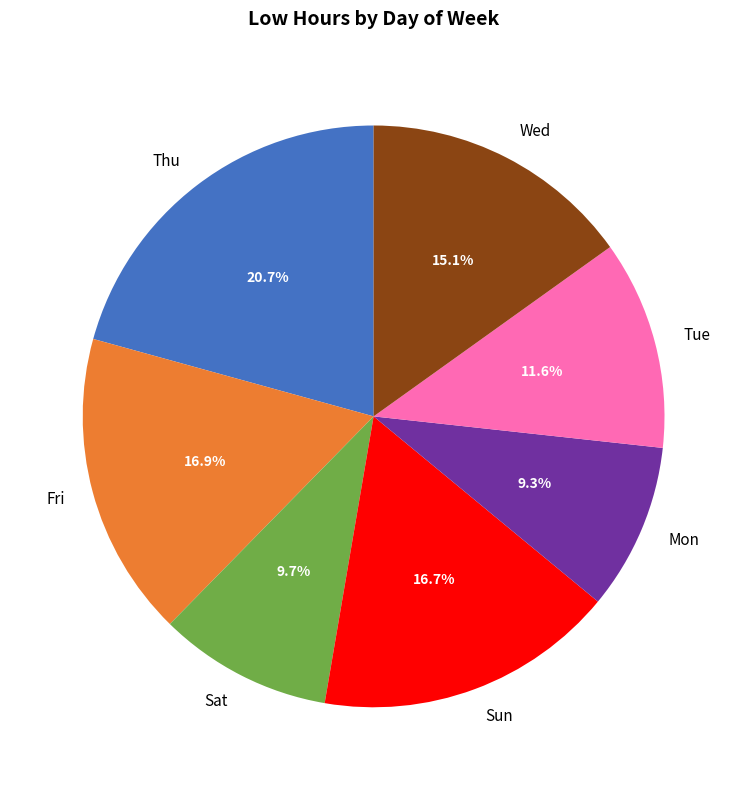

Does any single category account for the majority?

No